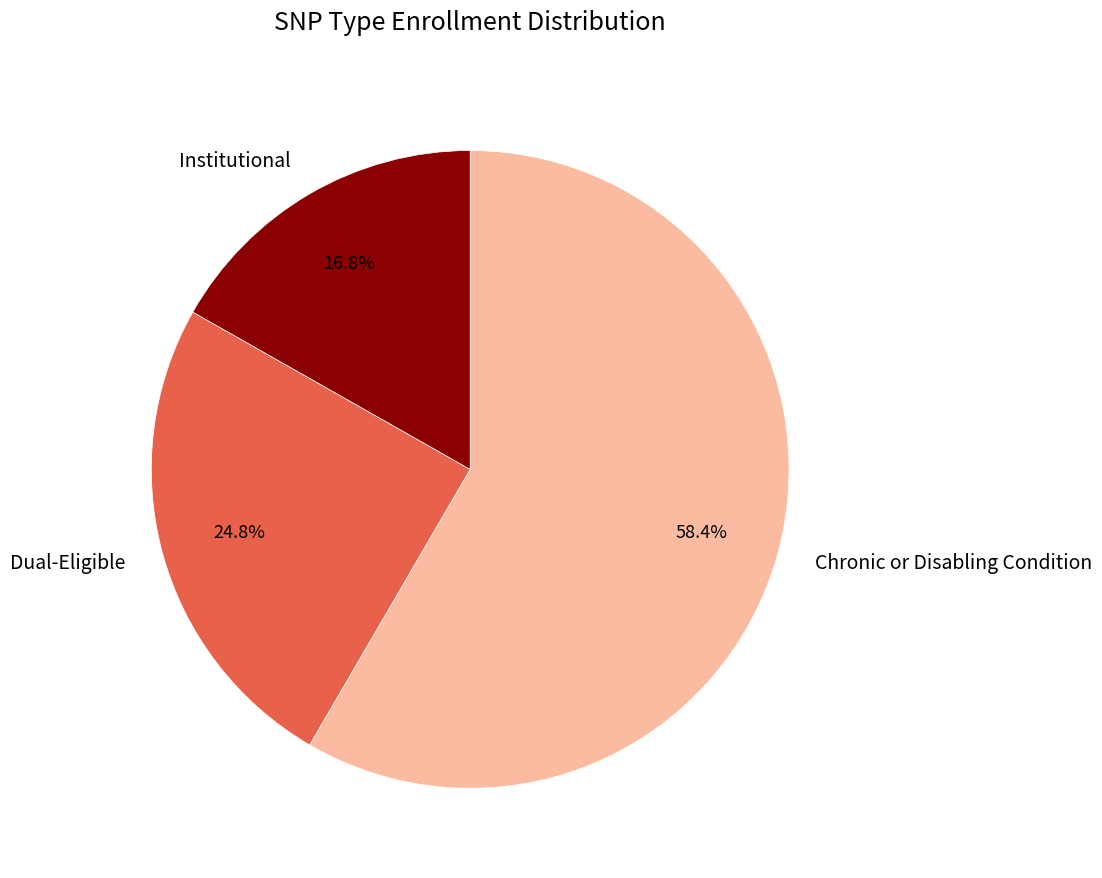

Approximately how many times larger is the value at Chronic or Disabling Condition compared to Institutional?

3.5